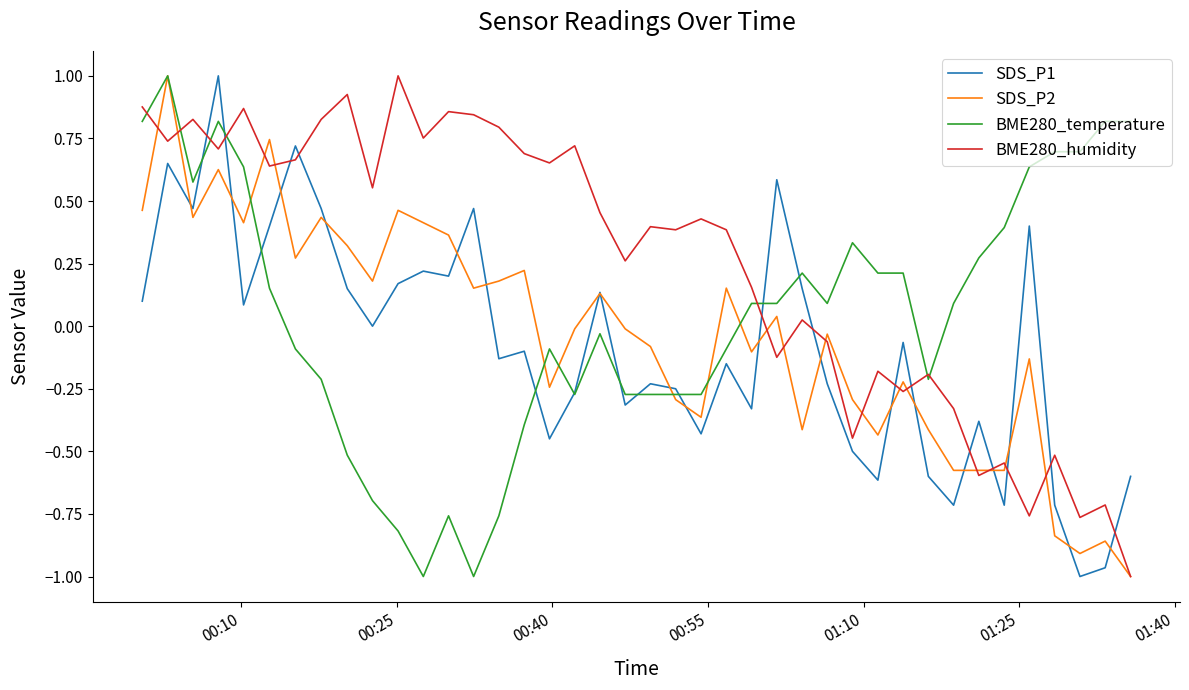

Which series has the largest total across all categories?

BME280_humidity